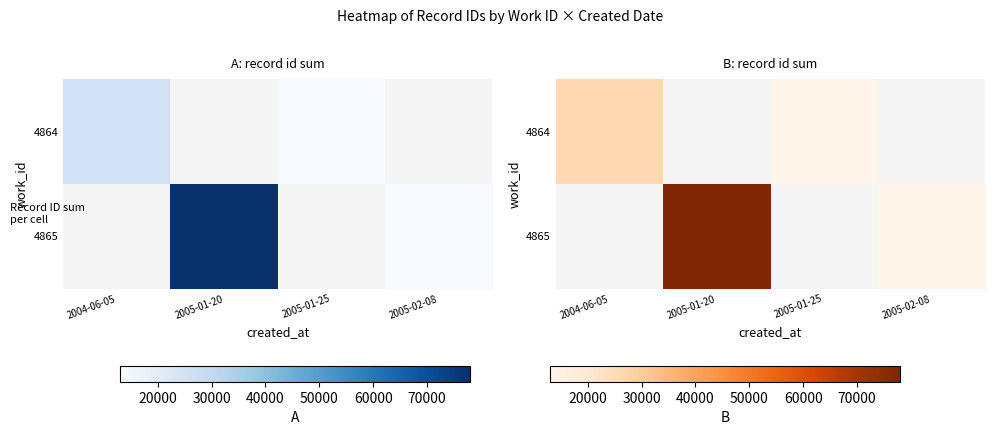

At which label does 4864 reach its minimum?

2005-01-25